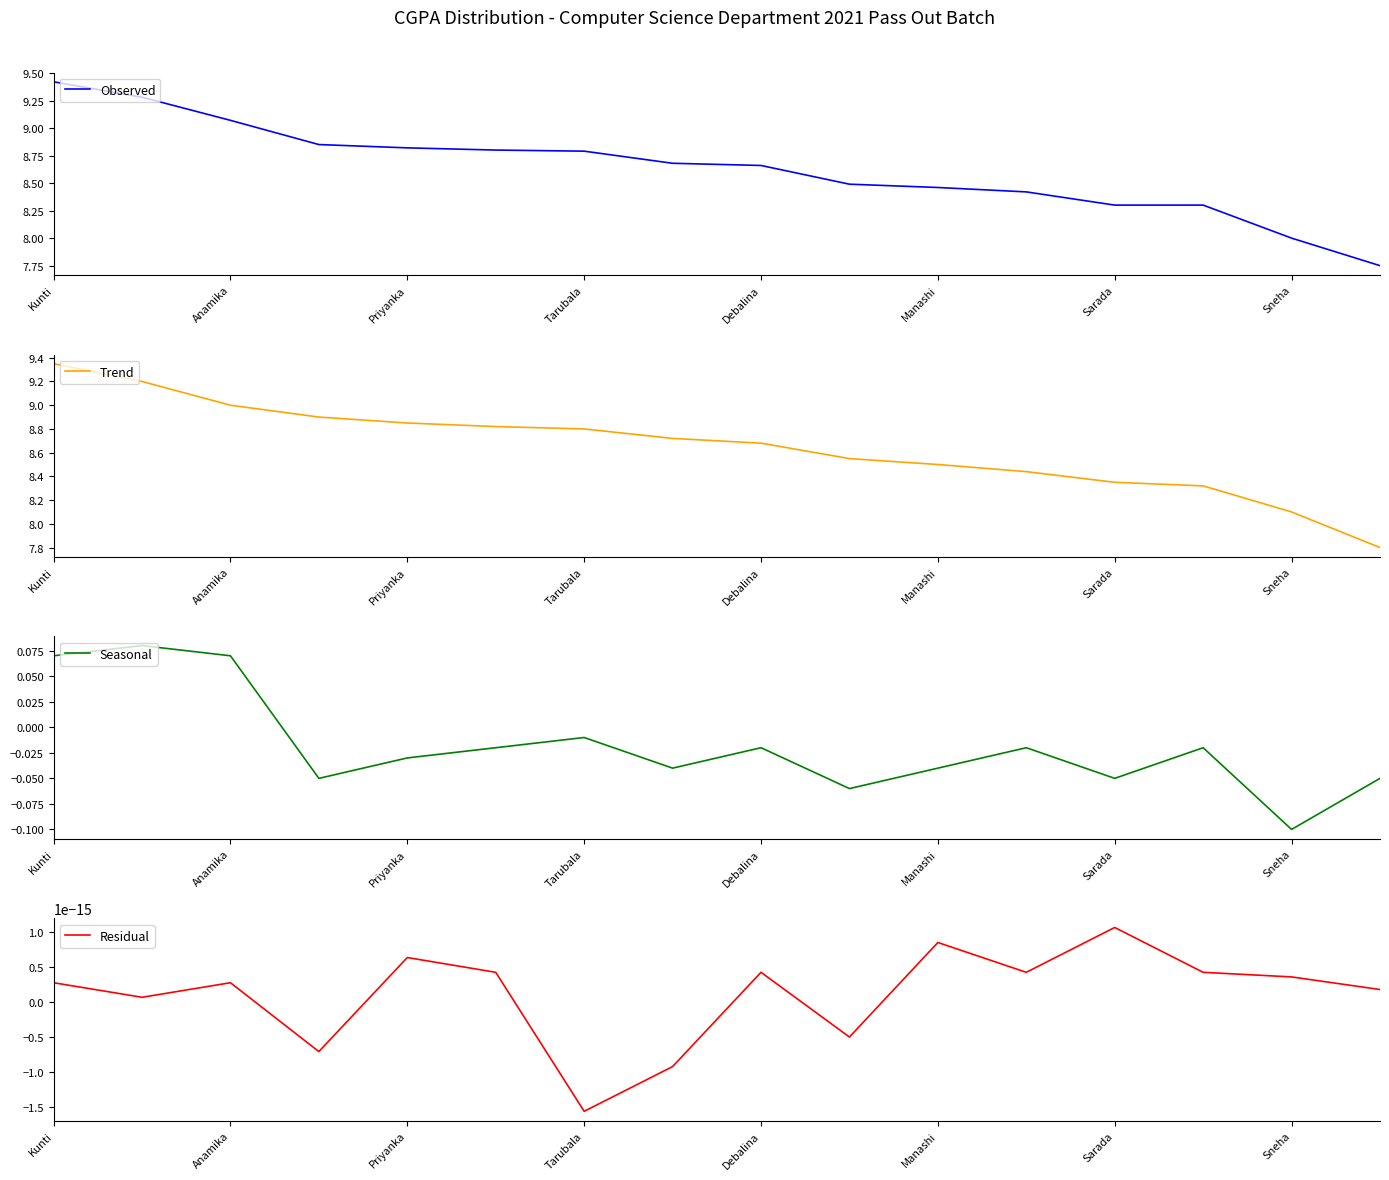

The Observed series shows 3.0 at Debalina. True or false?

False